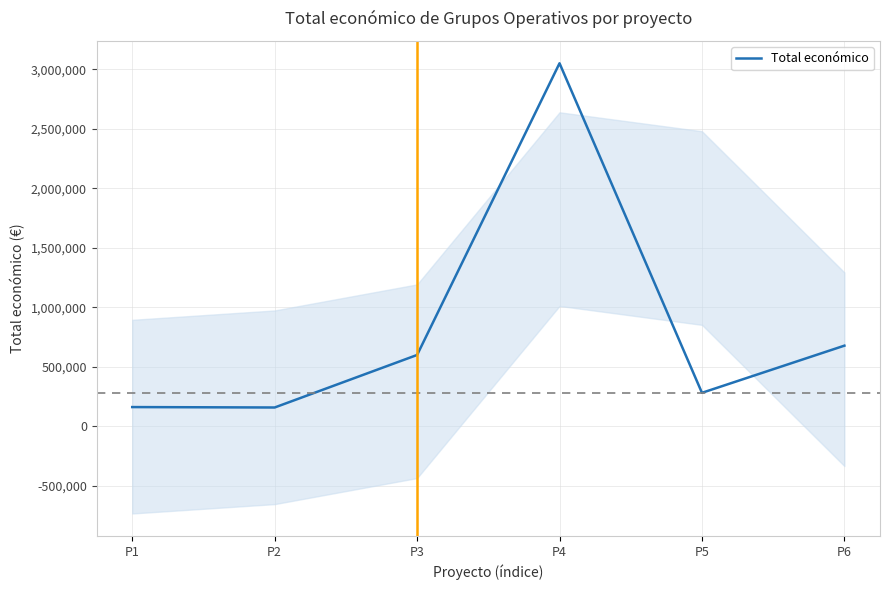

Which label corresponds to the smallest value in the chart?

P2